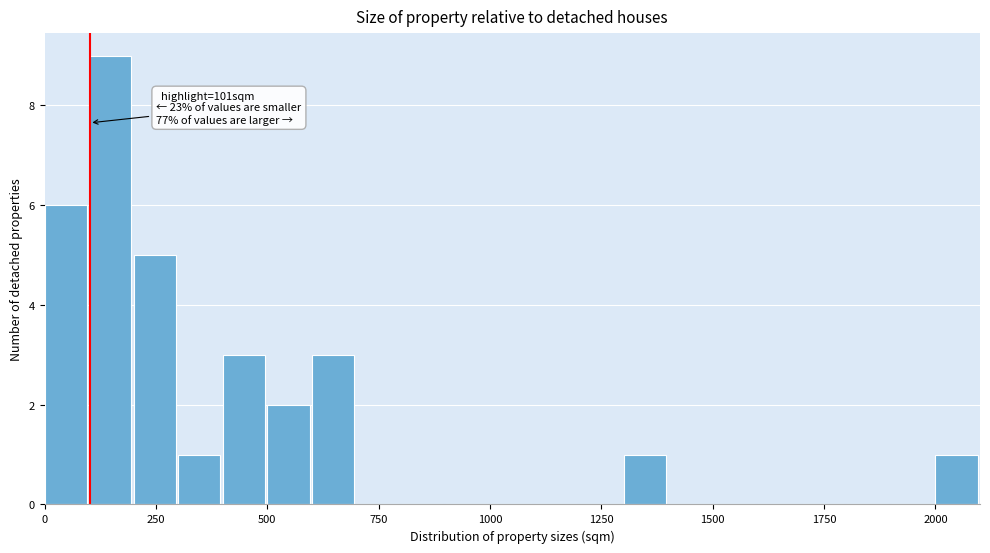

Around what value on the x-axis is the tallest bar? Give the approximate position of its centre, as read against the axis.

150